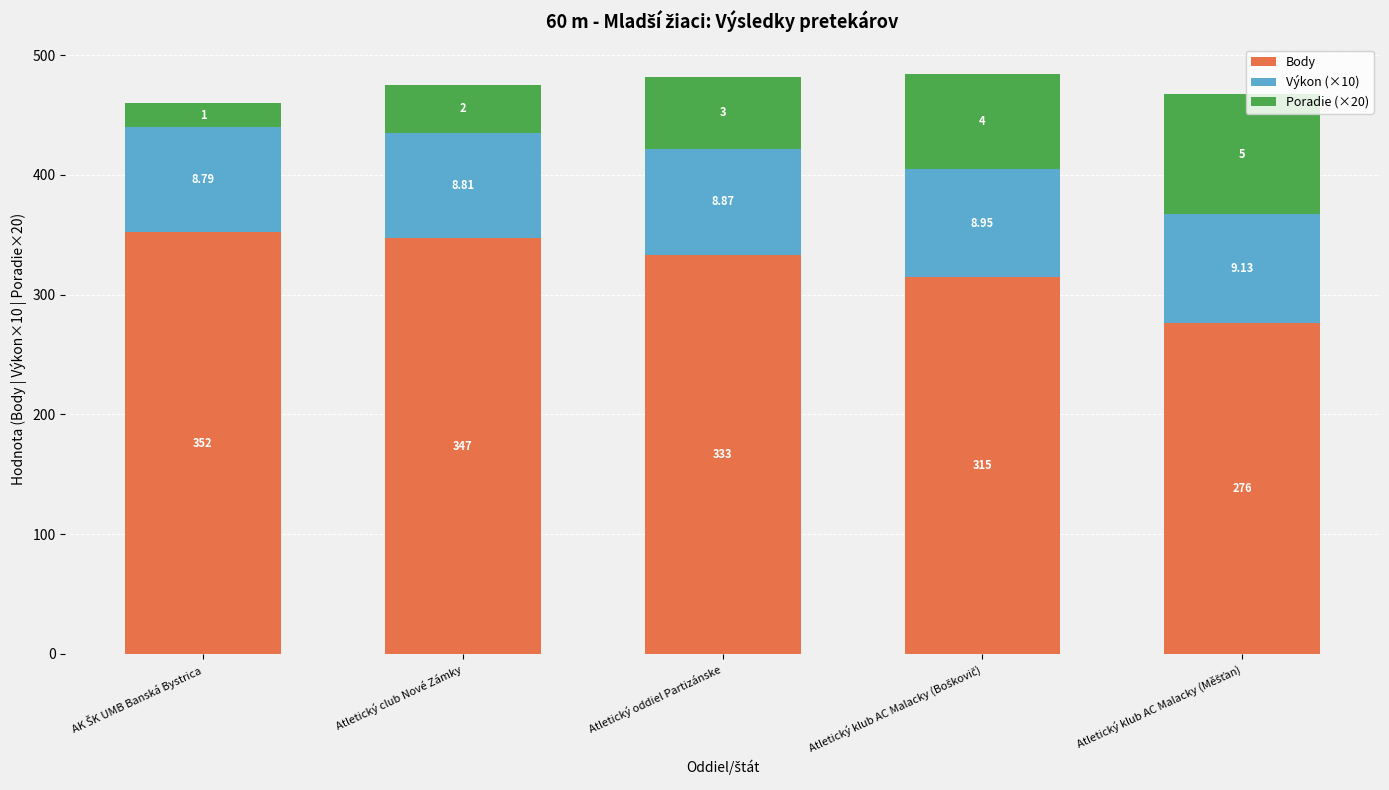

True or false: Výkon (×10) has a value of 91.3 at Atletický klub AC Malacky (Měšťan).

True